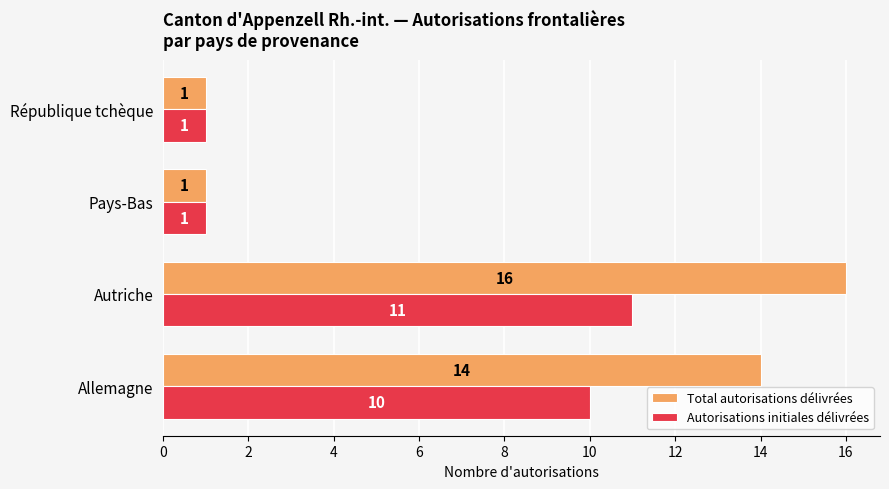

How many data points does each series have?

4